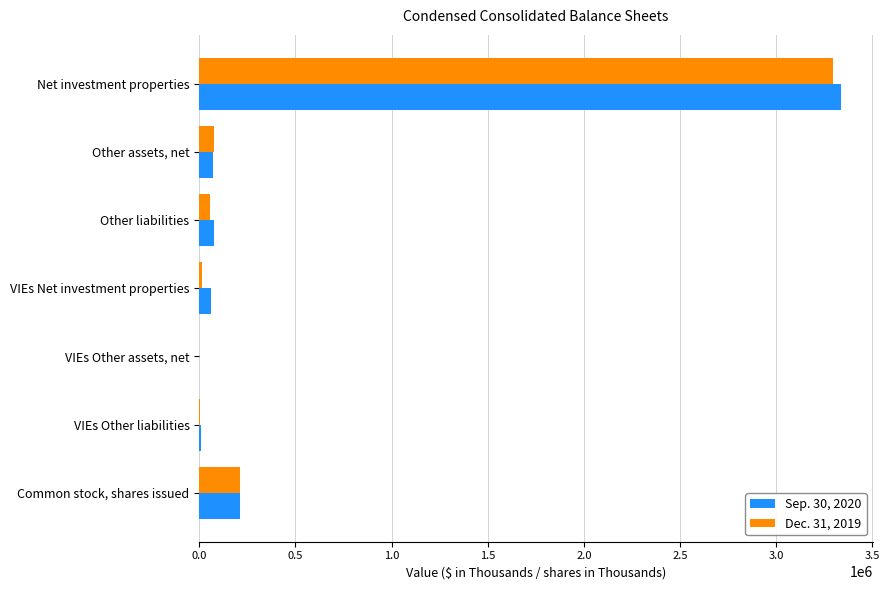

How many distinct data groups are displayed?

2